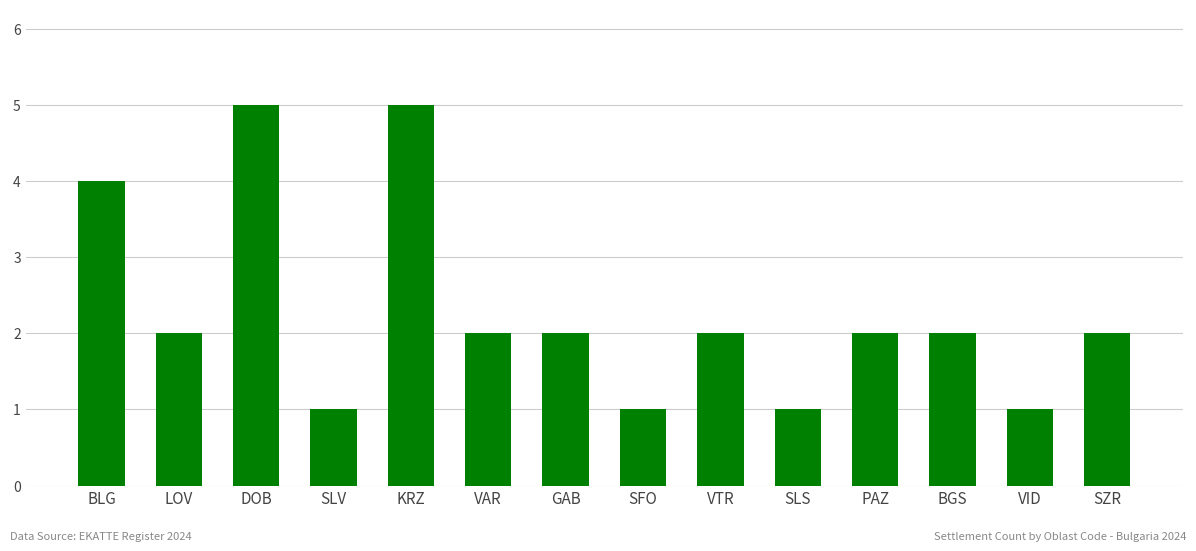

What is the smallest value displayed?

1